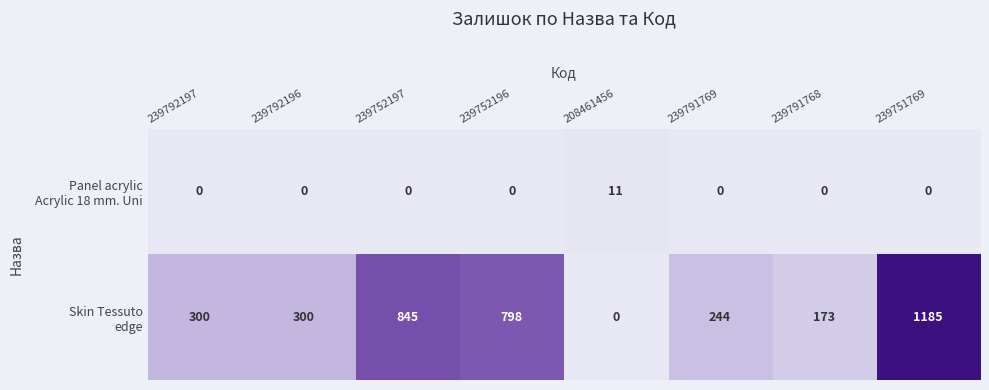

At which category does the chart reach its peak across all series?

239751769